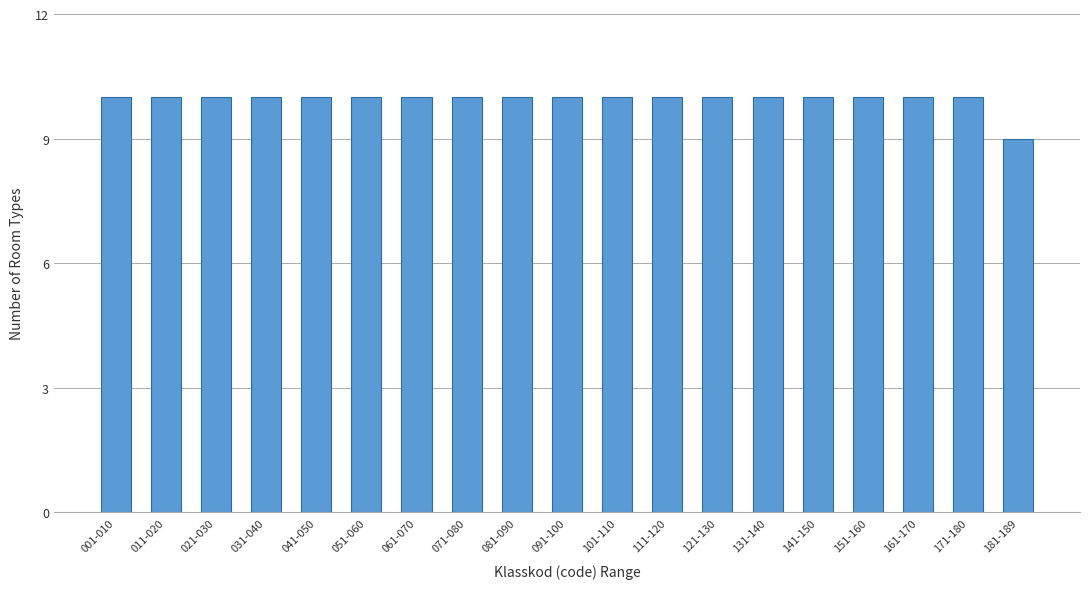

Reading right to left, transcribe all the data shown in this chart.

9	10	10	10	10	10	10	10	10	10	10	10	10	10	10	10	10	10	10